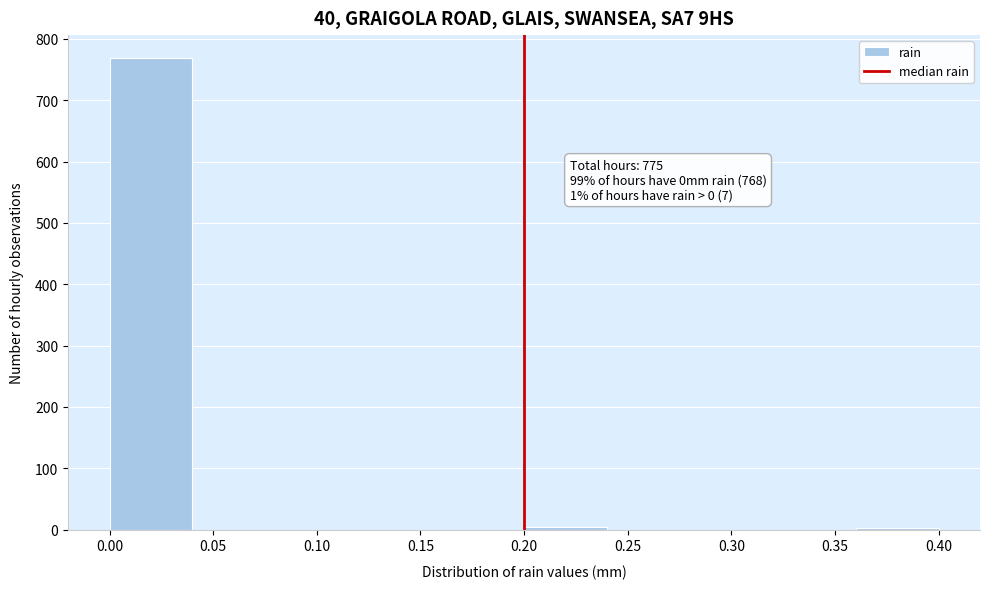

Which range on the x-axis has the tallest bar?

0.00 to 0.04